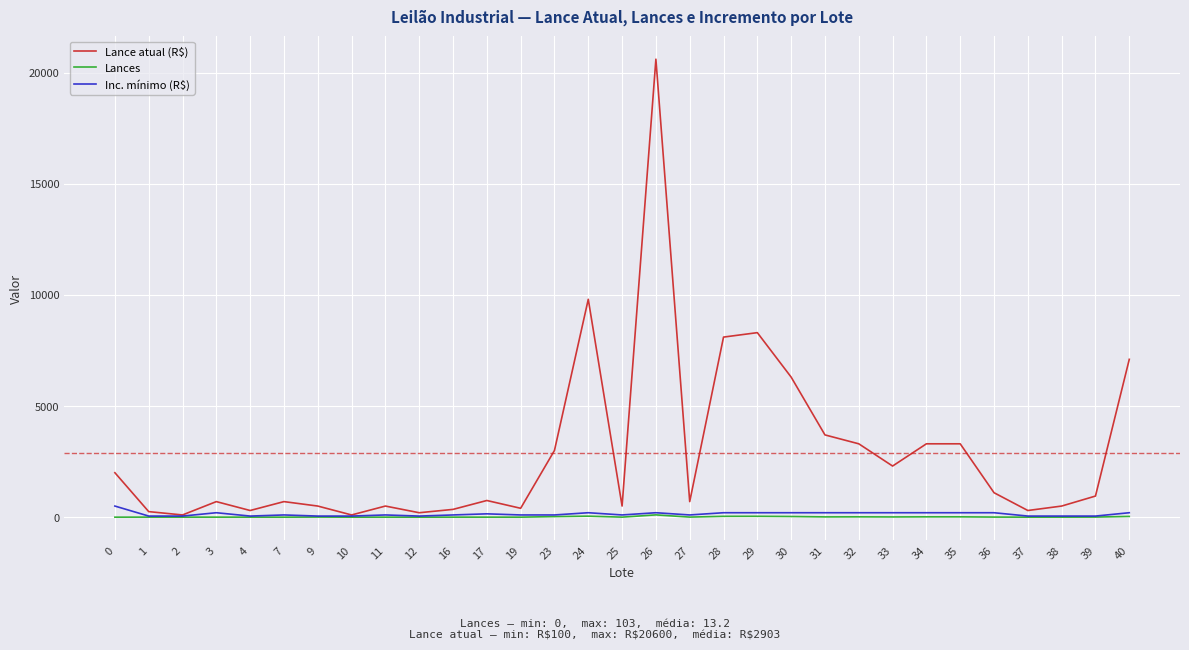

List the series in order of their peak value, highest first.

Lance atual (R$), Inc. mínimo (R$), Lances